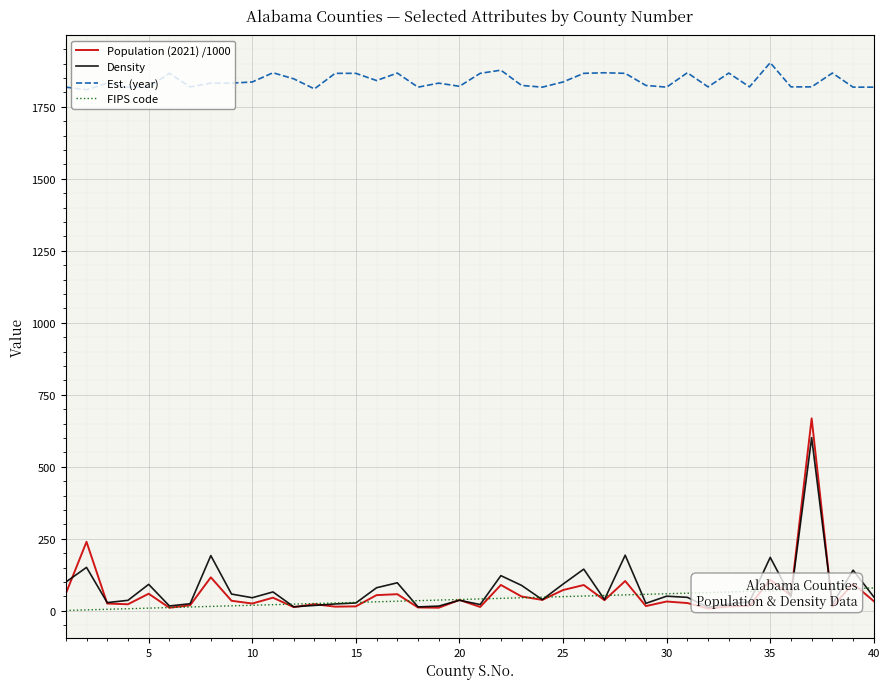

In Population (2021) /1000, how many points are higher than both neighbors (excluding endpoints)?

14